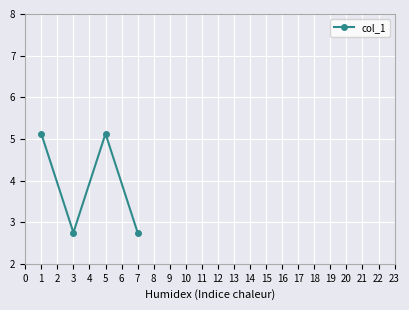

List the labels in order of value, largest first.

0, 2, 1, 3